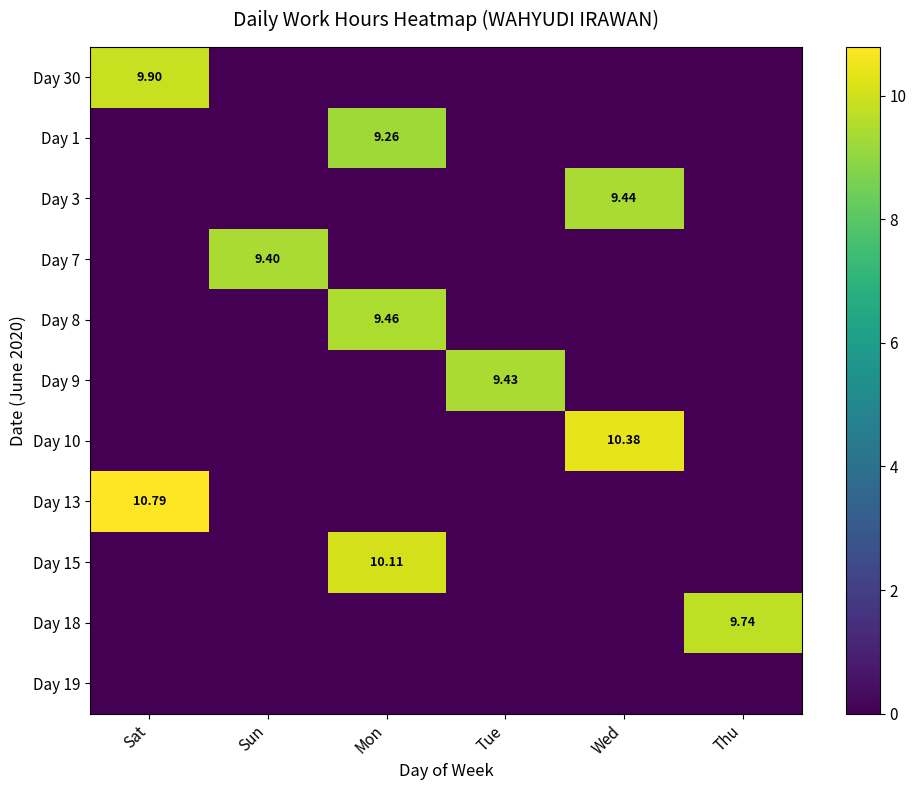

How many distinct data groups are displayed?

11